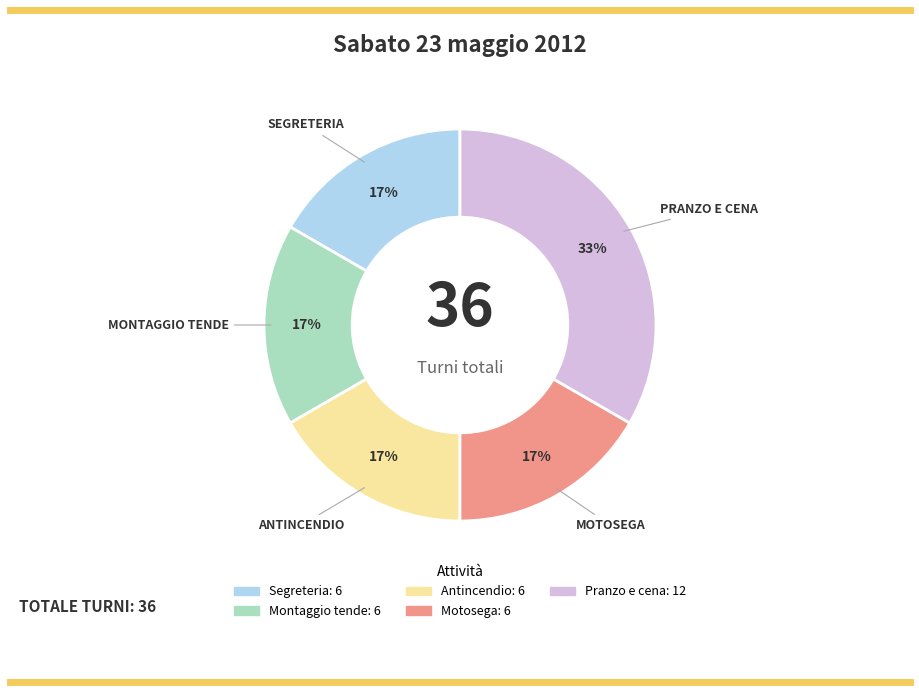

To the nearest percent, what is the average slice percentage?

20%